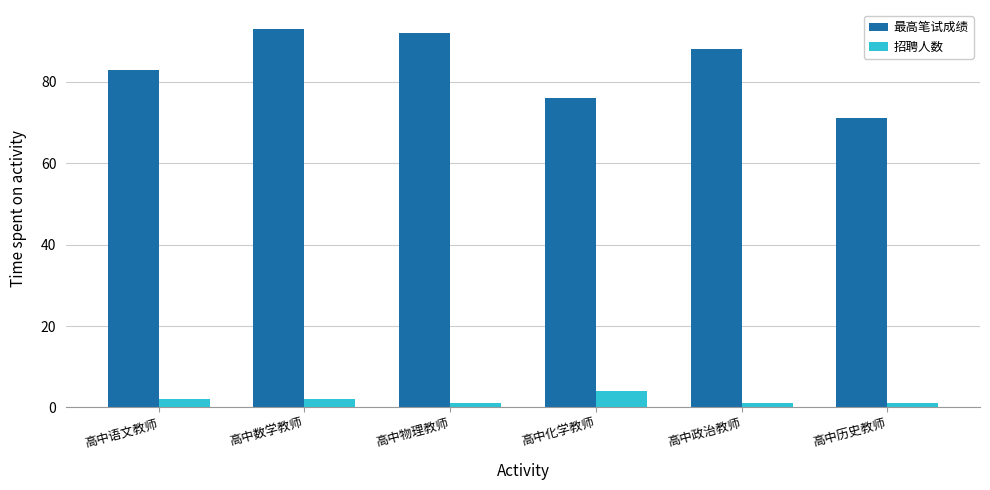

Is the value of 最高笔试成绩 at 高中语文教师 greater than the value of 招聘人数 at 高中化学教师?

Yes